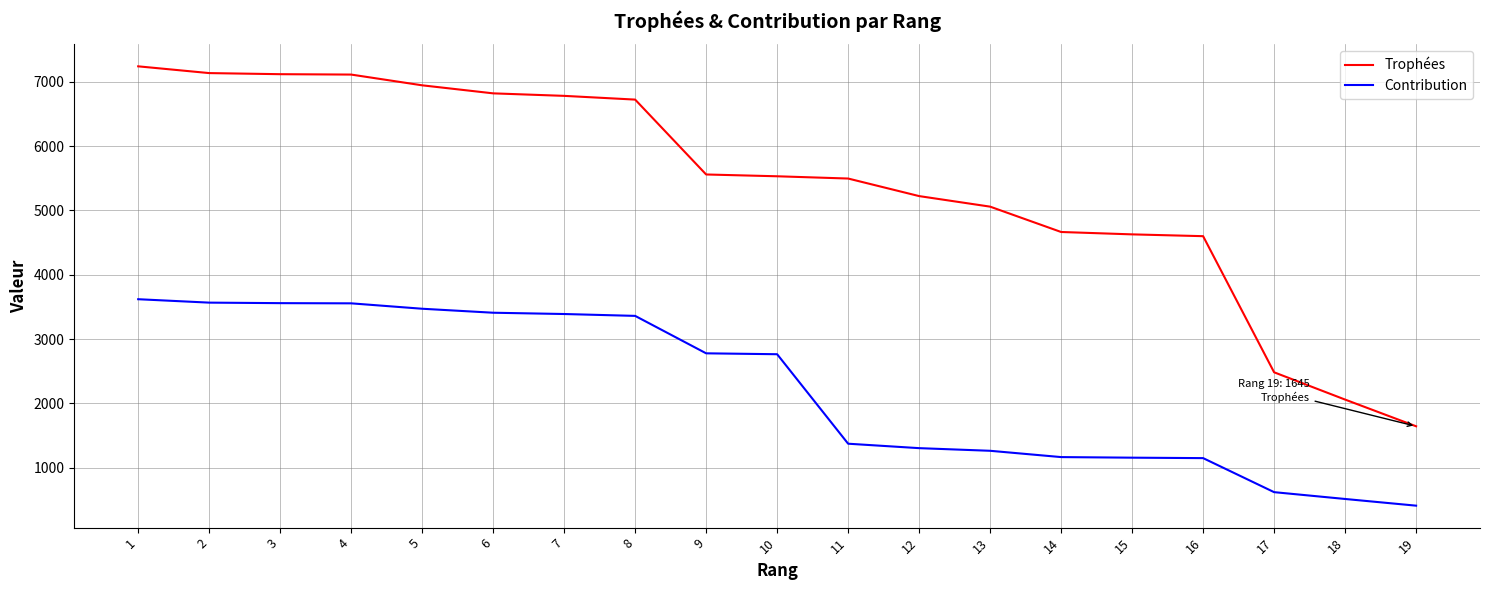

What is the minimum value shown in the chart?

411